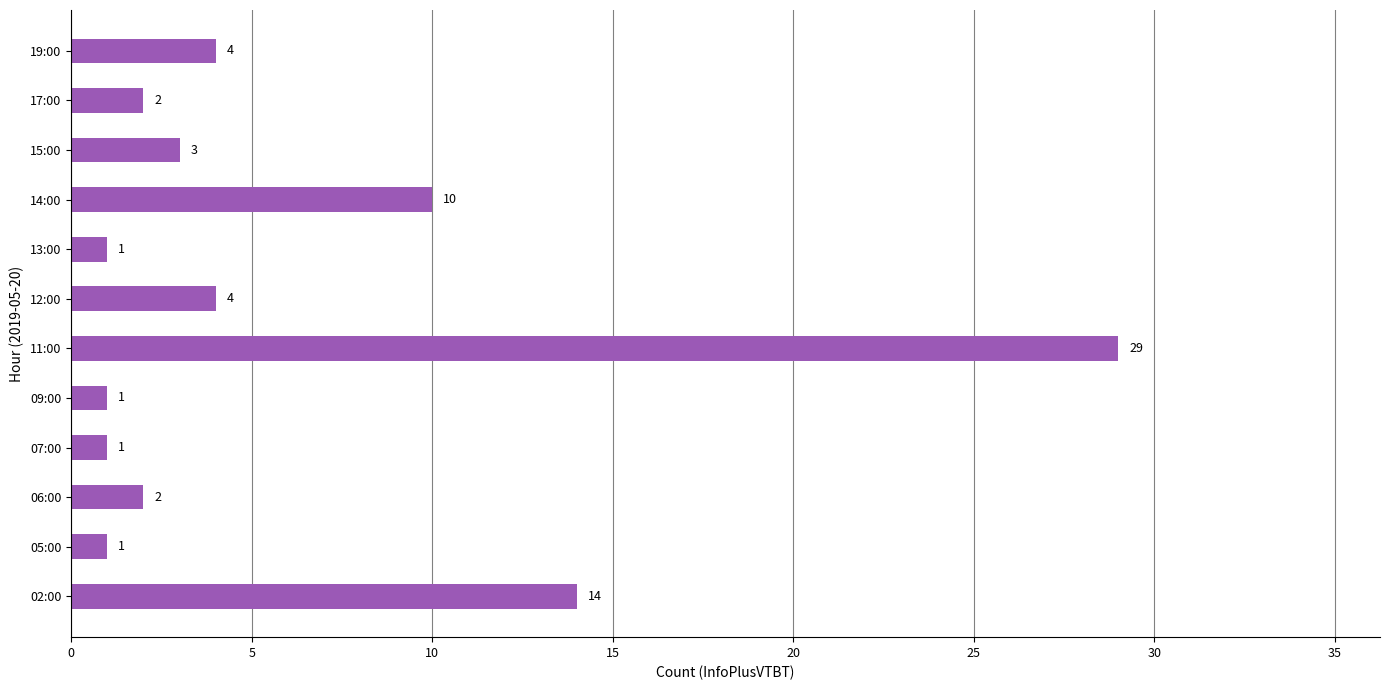

What is the maximum value shown in the chart?

29